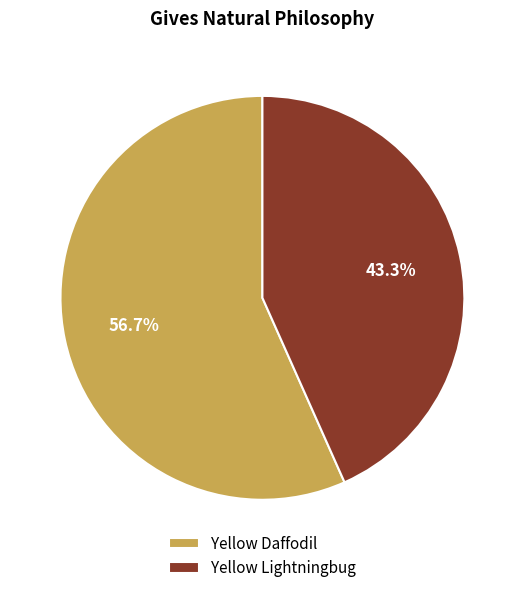

Count the number of slices in the pie.

2